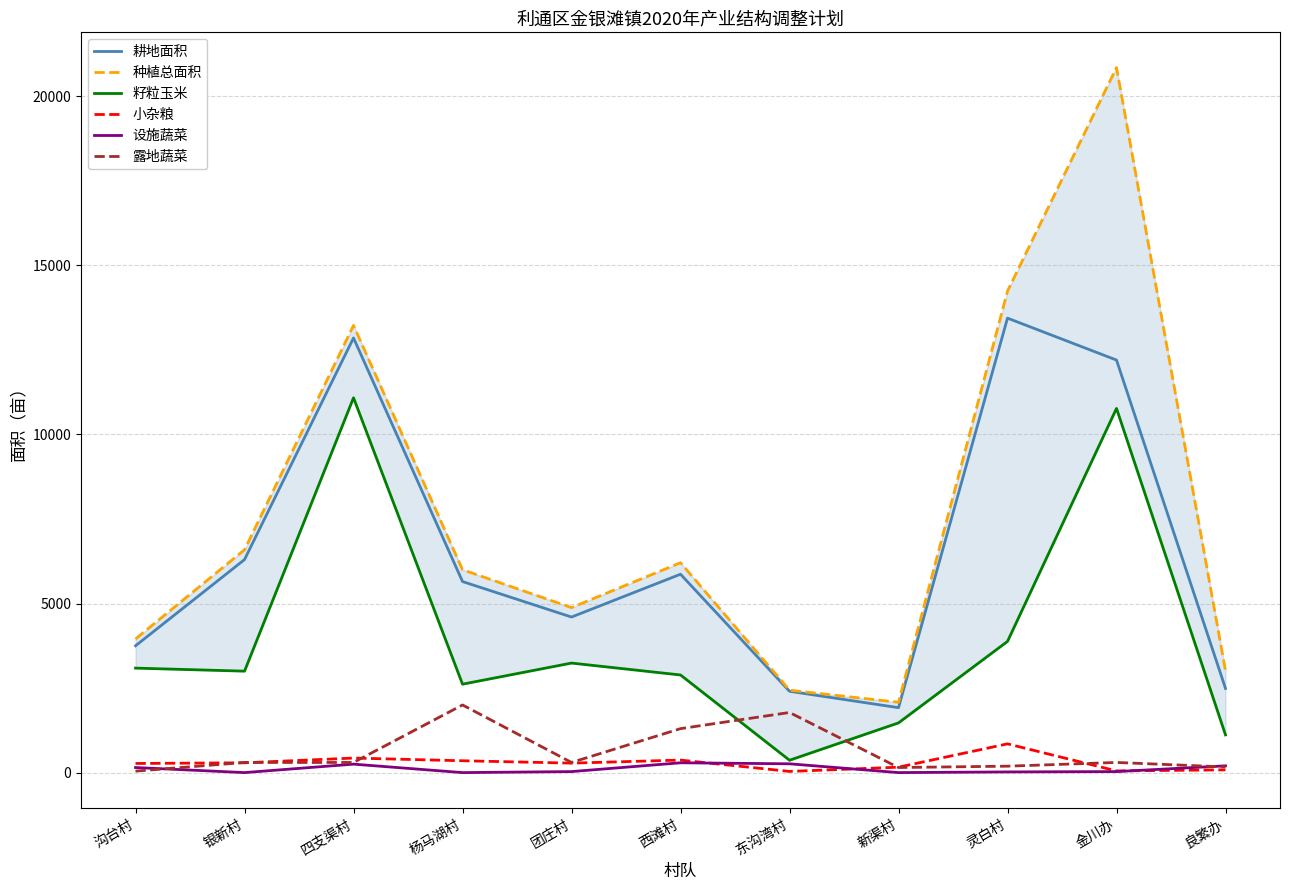

Rank the series by their maximum value, from lowest to highest.

设施蔬菜, 小杂粮, 露地蔬菜, 籽粒玉米, 耕地面积, 种植总面积